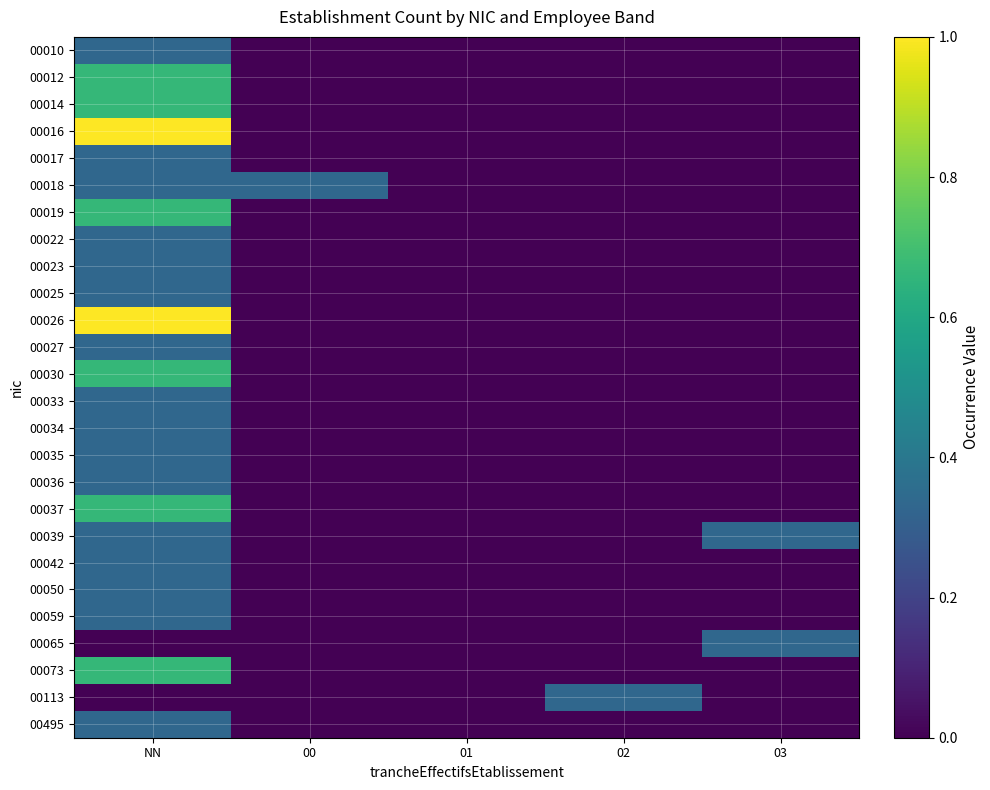

What is the difference between the highest and lowest values at NN?

1.0